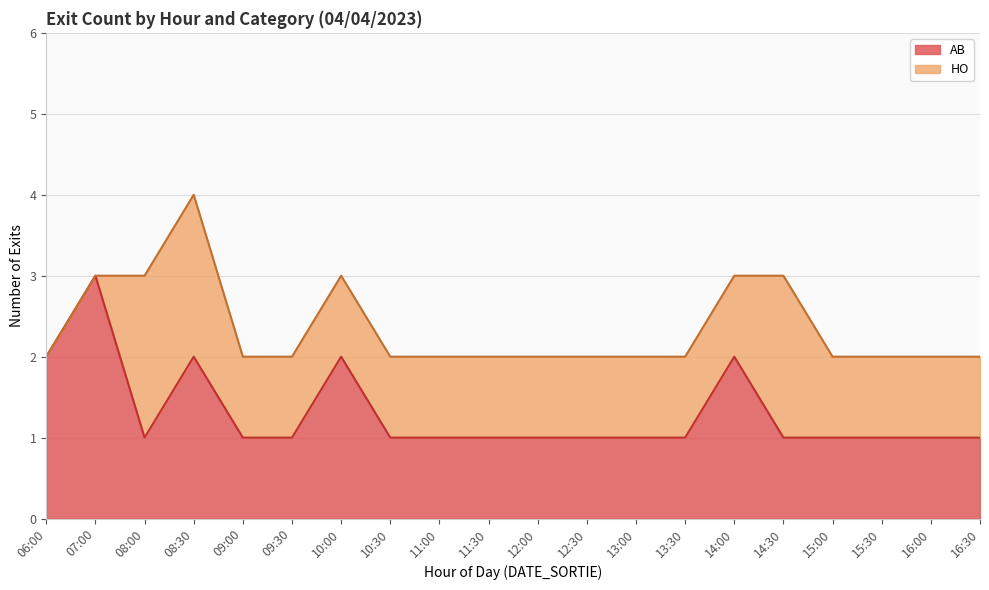

What position from the right is 14:00?

6